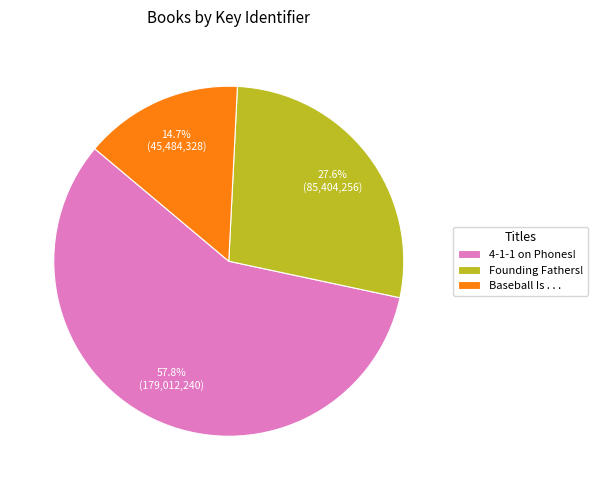

How many slices are in this pie chart?

3